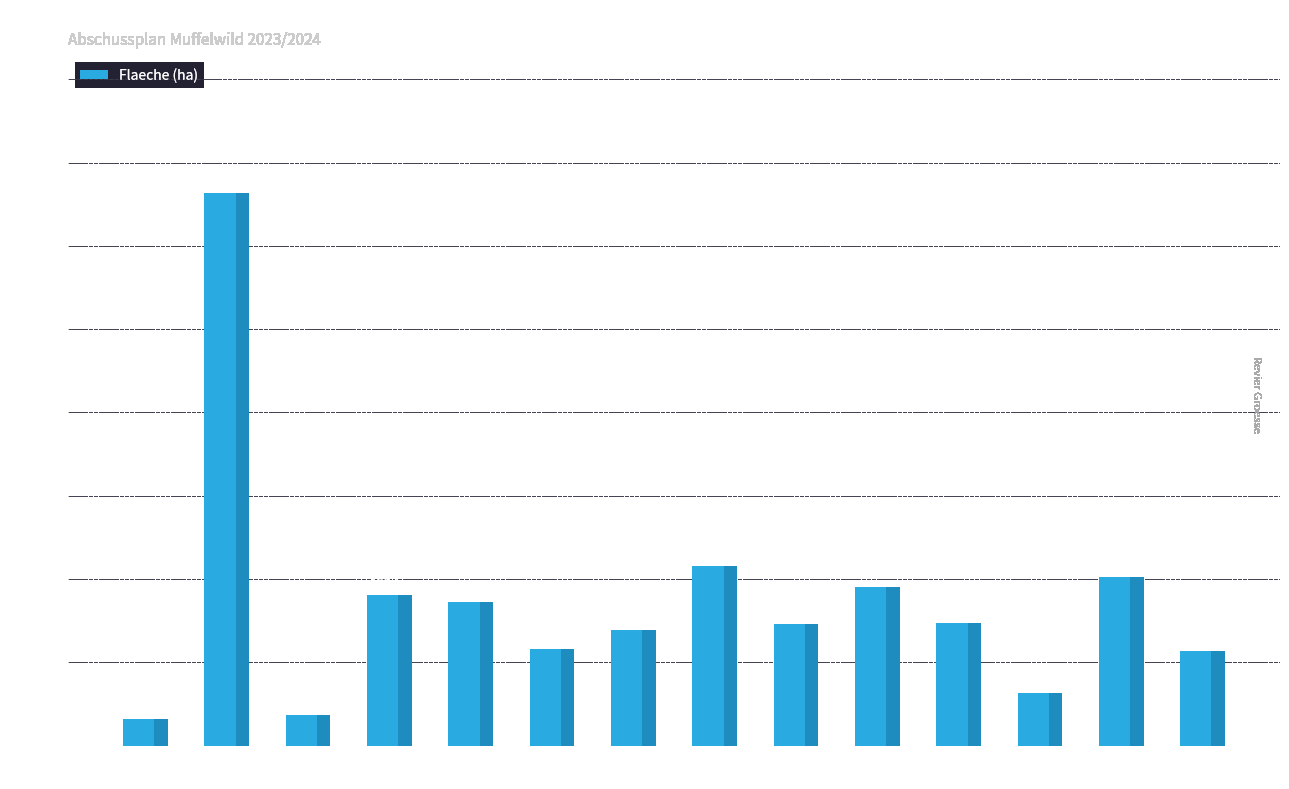

The value at B5-08 is 289. True or false?

True